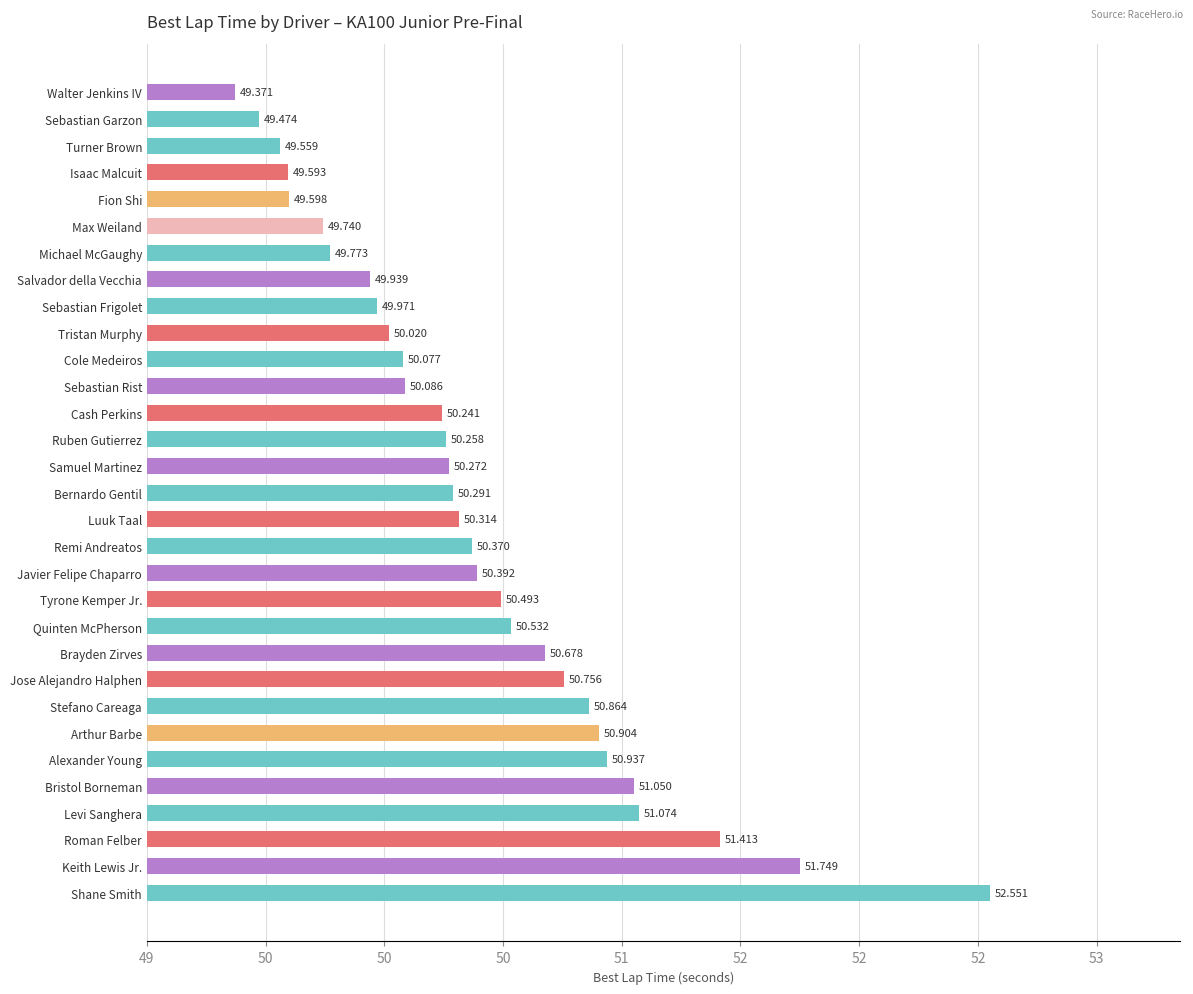

Does the chart contain any negative values?

No